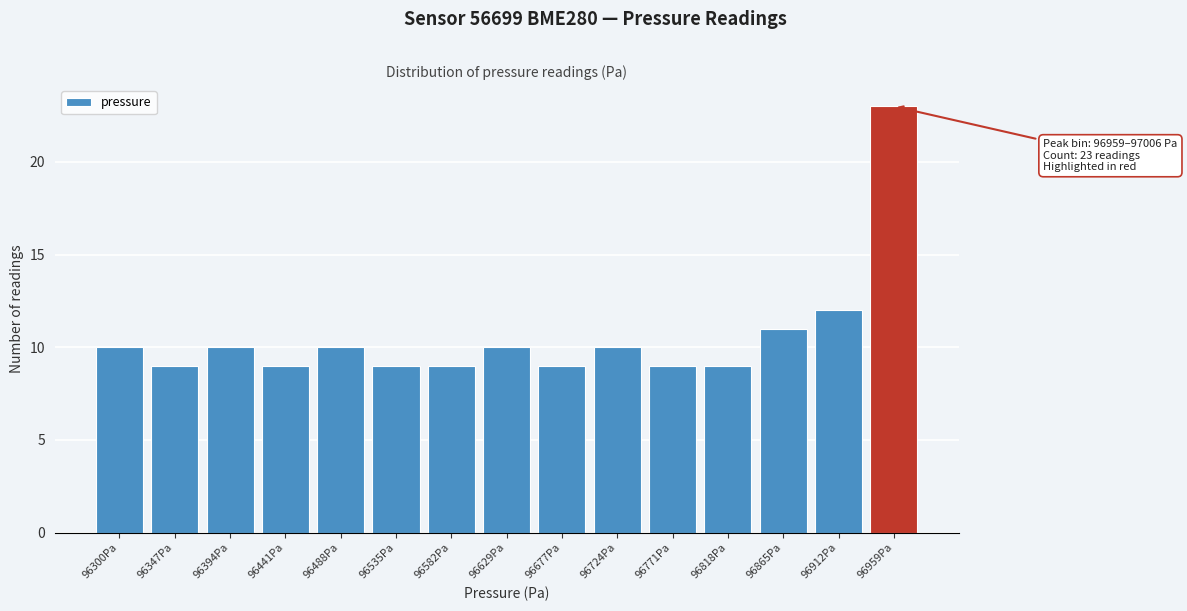

Reading left to right, transcribe all the data shown in this chart.

96300Pa=10	96347Pa=9	96394Pa=10	96441Pa=9	96488Pa=10	96535Pa=9	96582Pa=9	96629Pa=10	96677Pa=9	96724Pa=10	96771Pa=9	96818Pa=9	96865Pa=11	96912Pa=12	96959Pa=23